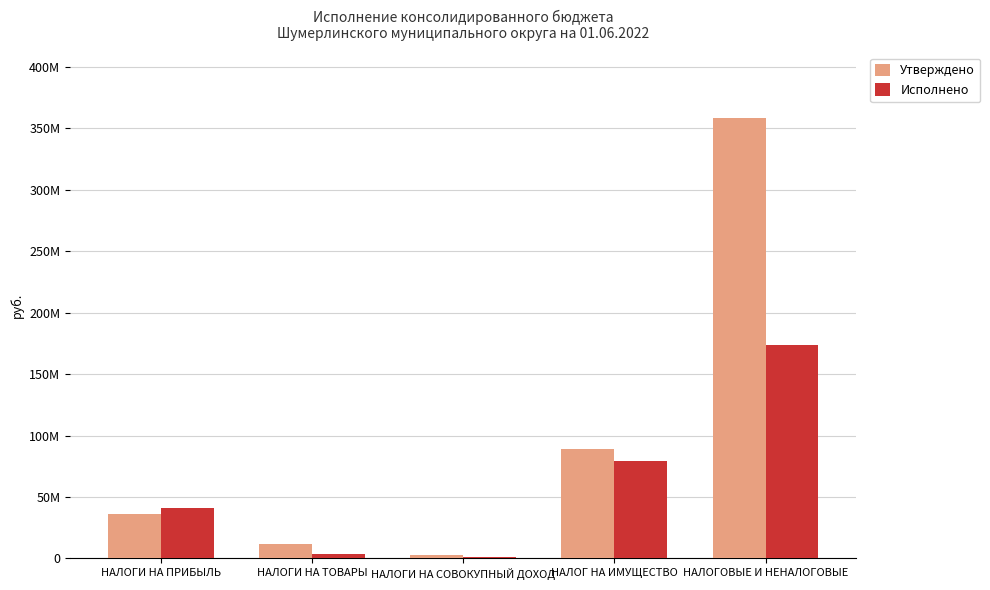

Reading left to right, what are all the values shown in this chart?

Утверждено: НАЛОГИ НА ПРИБЫЛЬ=36071700.0	НАЛОГИ НА ТОВАРЫ=11888400.0	НАЛОГИ НА СОВОКУПНЫЙ ДОХОД=2724400.0	НАЛОГ НА ИМУЩЕСТВО=88917593.2	НАЛОГОВЫЕ И НЕНАЛОГОВЫЕ=358227718.5
Исполнено: НАЛОГИ НА ПРИБЫЛЬ=41398847.3	НАЛОГИ НА ТОВАРЫ=3864218.5	НАЛОГИ НА СОВОКУПНЫЙ ДОХОД=1331381.9	НАЛОГ НА ИМУЩЕСТВО=79736441.8	НАЛОГОВЫЕ И НЕНАЛОГОВЫЕ=173363246.9